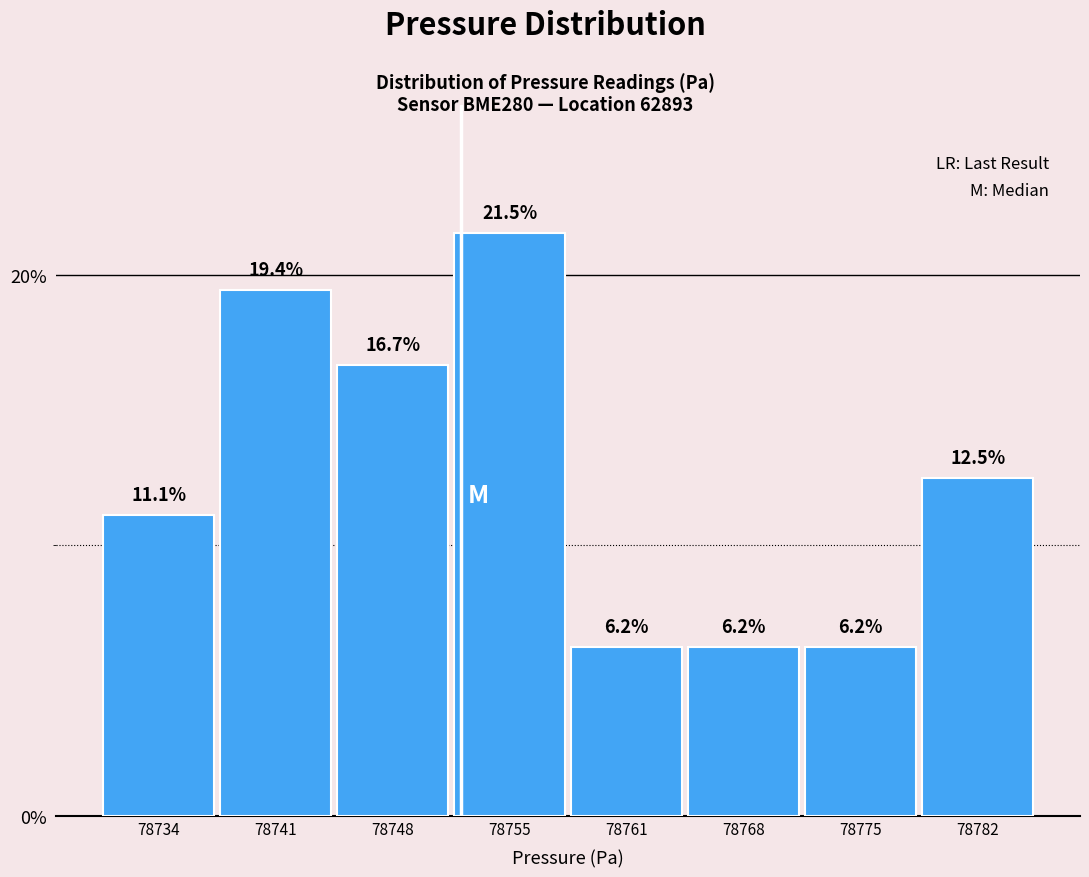

What is the approximate value at 78748?

16.7